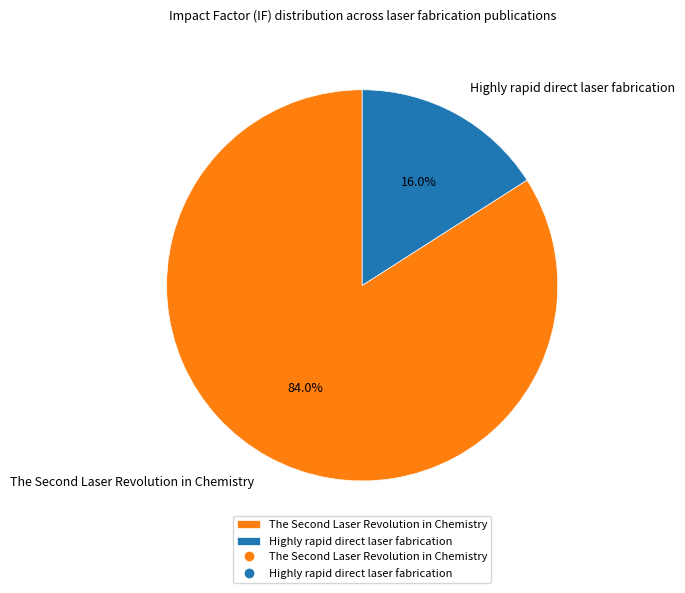

The Highly rapid direct laser fabrication slice represents 28% of the pie. True or false?

False